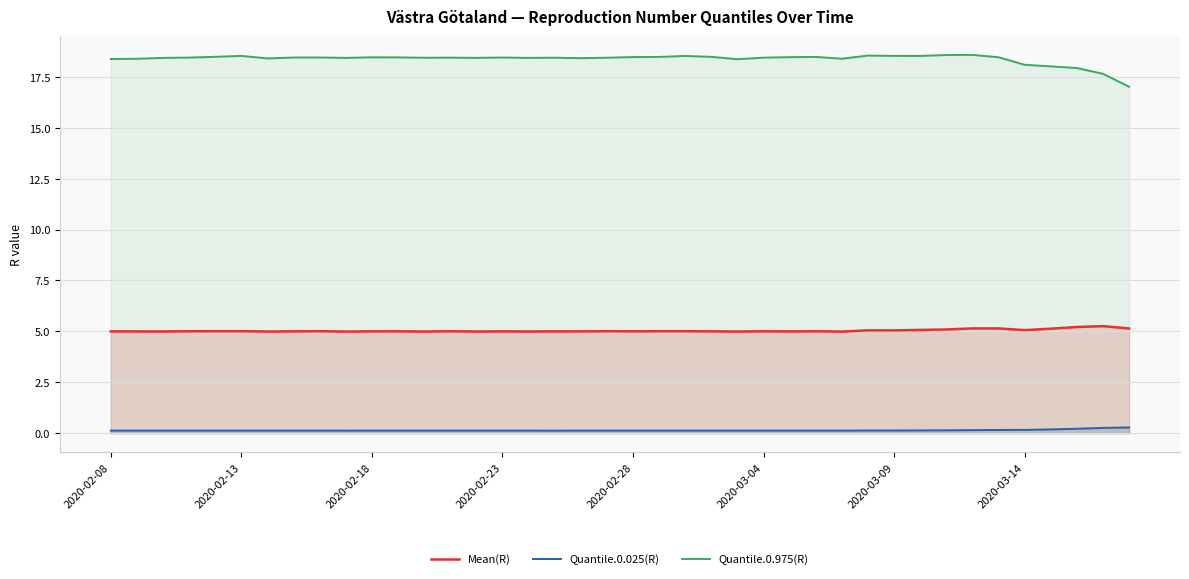

What is the highest value of the Quantile.0.975(R) series?

18.6